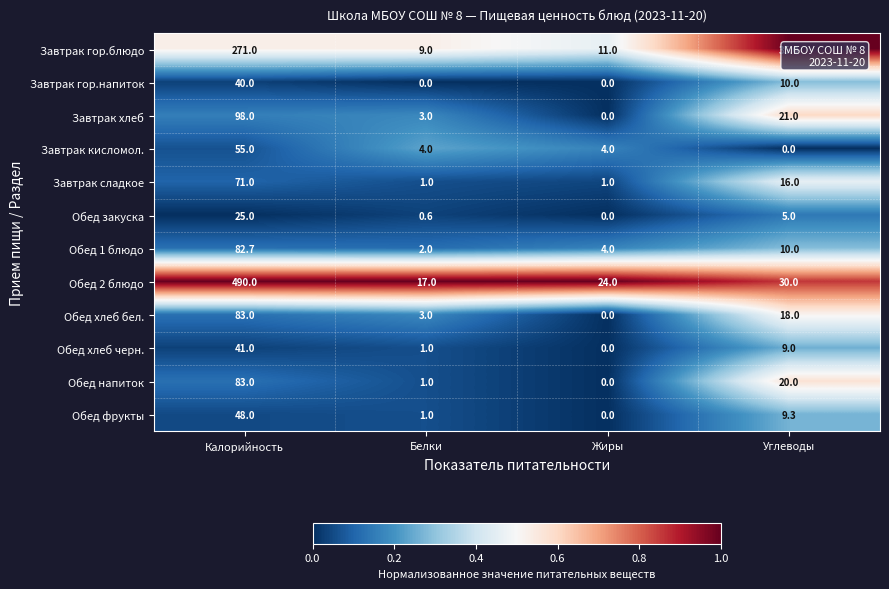

At which category is the sum across all series the highest?

Калорийность